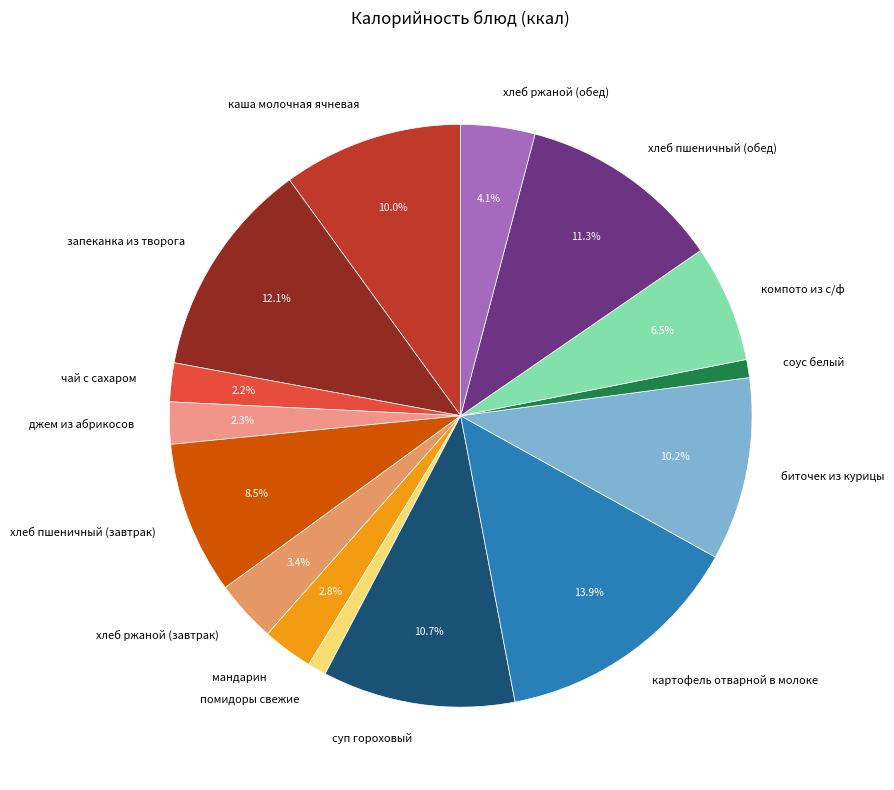

Do чай с сахаром and соус белый together represent more than half of the pie?

No